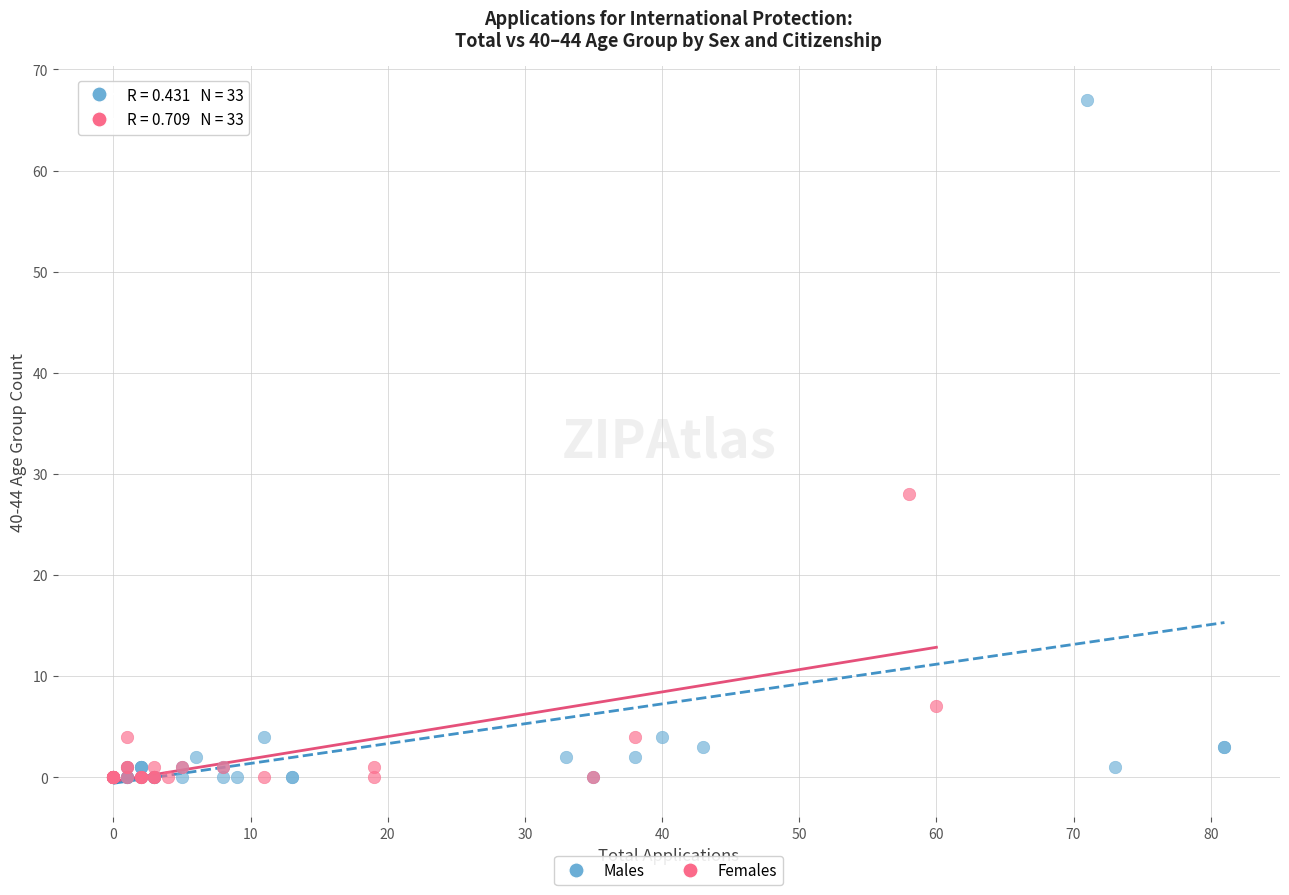

Which series has the largest Y range (max minus min)?

Males